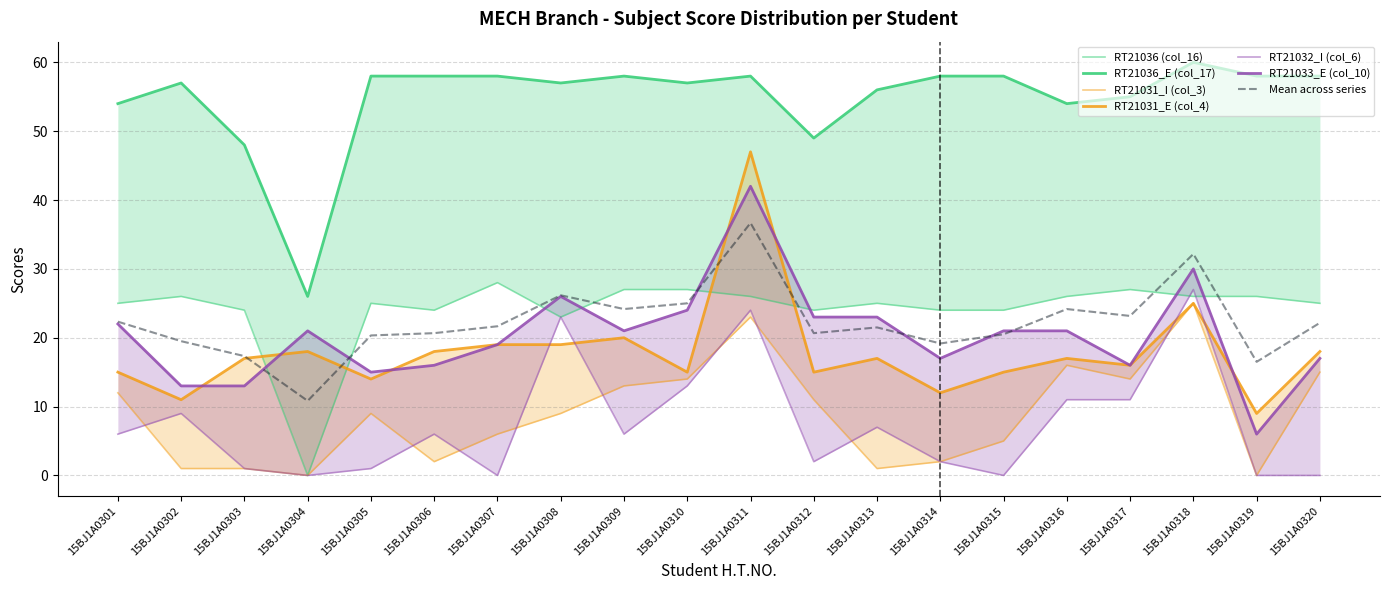

What is the approximate value of RT21036 (col_16) at 15BJ1A0302?

26